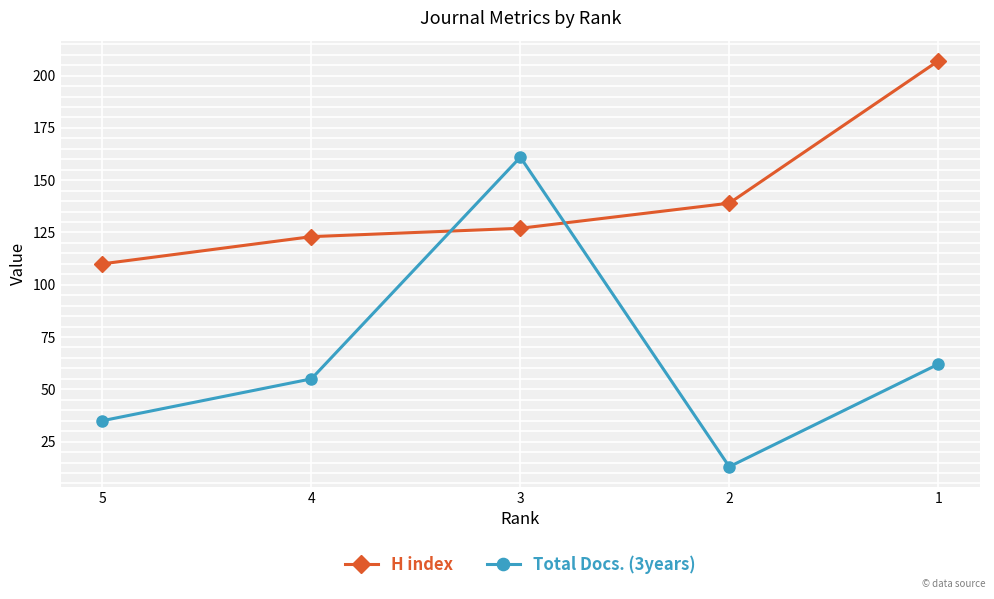

What is the smallest value displayed?

13